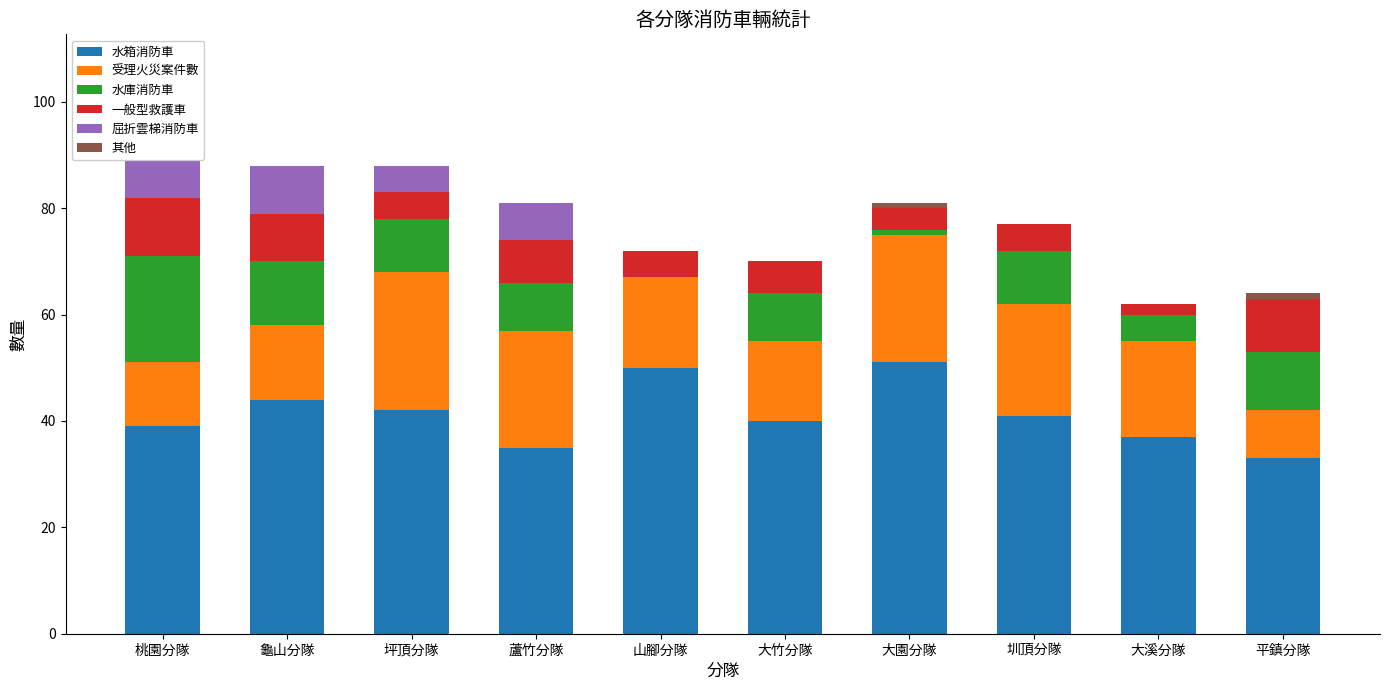

The 受理火災案件數 series shows 15 at 大竹分隊. True or false?

True